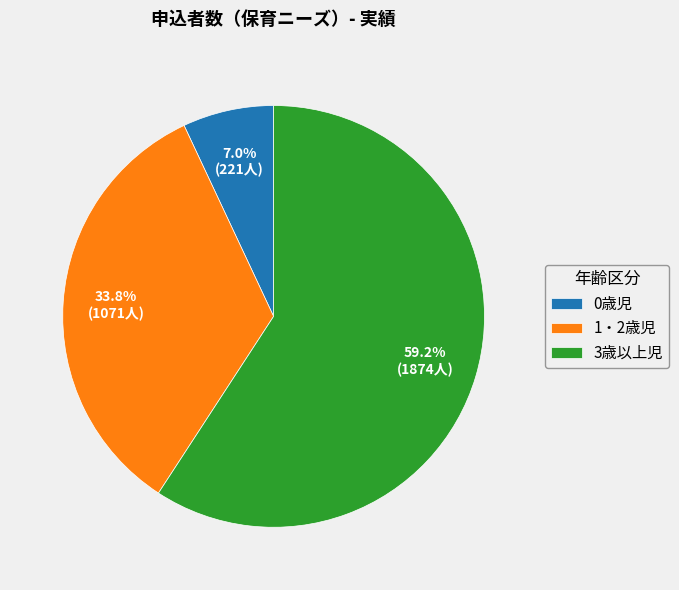

Which category has the biggest portion of the pie?

3歳以上児